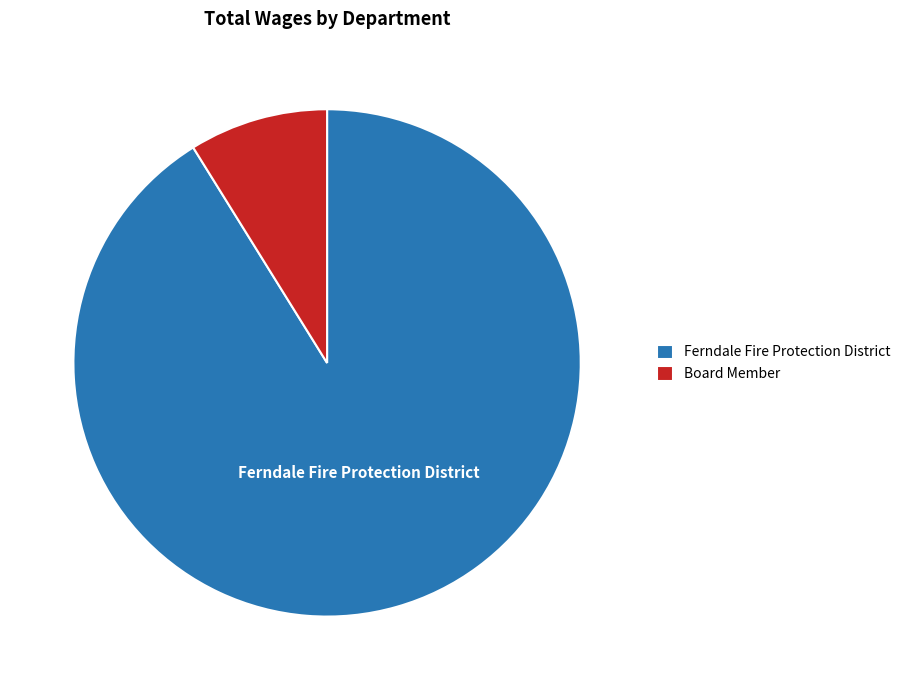

Do Ferndale Fire Protection District and Board Member together represent more than half of the pie?

Yes